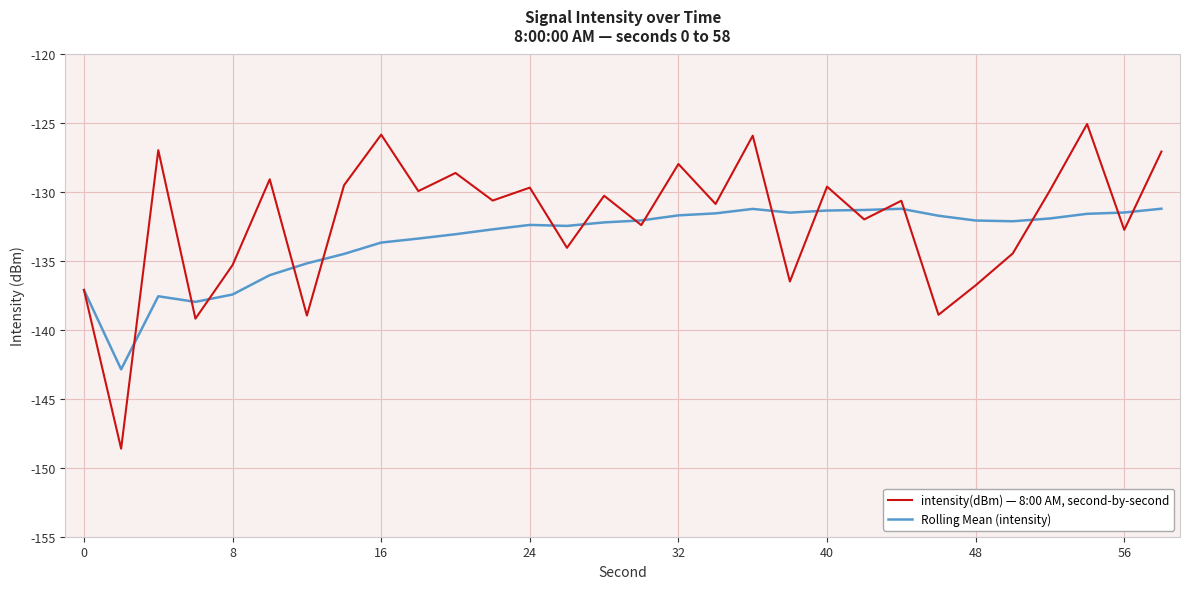

Rank the series by their average value, from lowest to highest.

Rolling Mean (intensity), intensity(dBm) — 8:00 AM, second-by-second